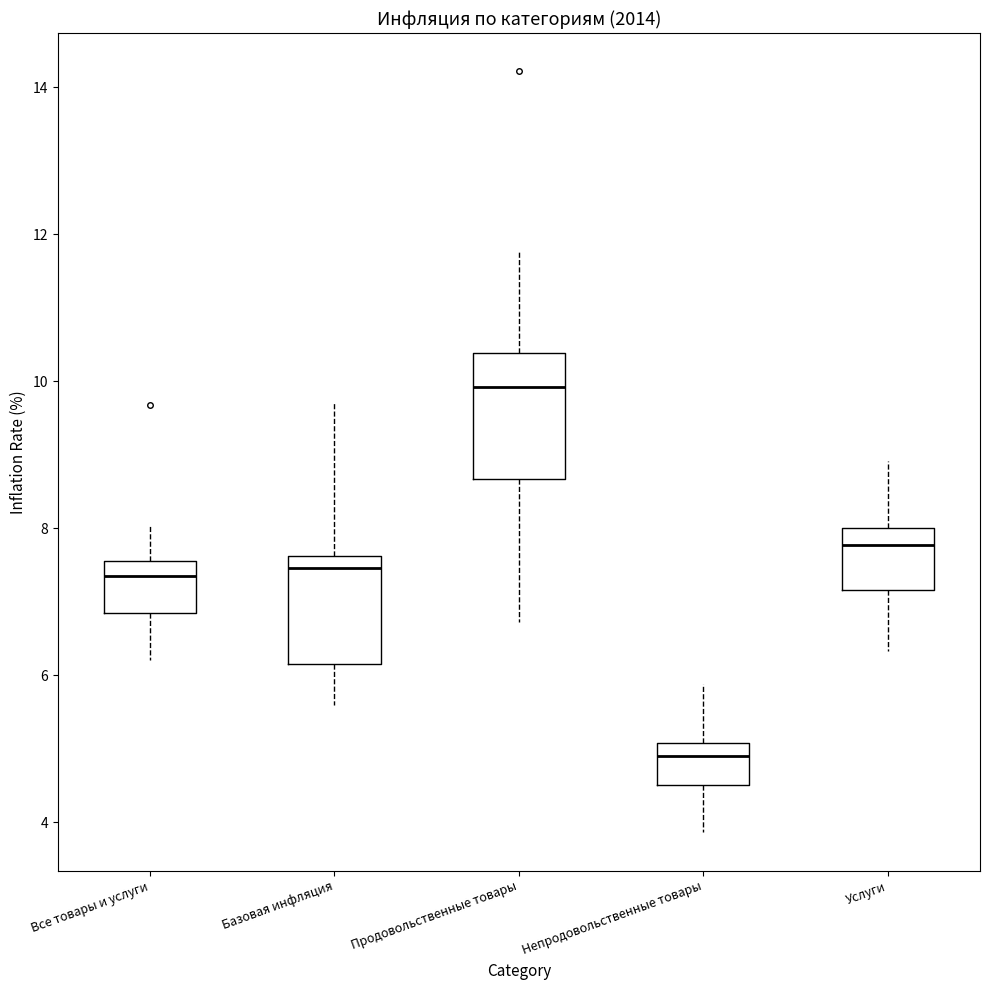

Reading left to right, read every box against the y-axis: the position of its median line, the range the box covers, and the ends of its whiskers. The values are not printed on the chart, so give them approximately, as read against the axis.

Все товары и услуги: median 7.4, box 6.8 to 7.6, whiskers 6.2 to 8.0
Базовая инфляция: median 7.4, box 6.2 to 7.6, whiskers 5.6 to 9.8
Продовольственные товары: median 10.0, box 8.6 to 10.4, whiskers 6.8 to 11.8
Непродовольственные товары: median 4.8, box 4.6 to 5.0, whiskers 3.8 to 5.8
Услуги: median 7.8, box 7.2 to 8.0, whiskers 6.4 to 9.0